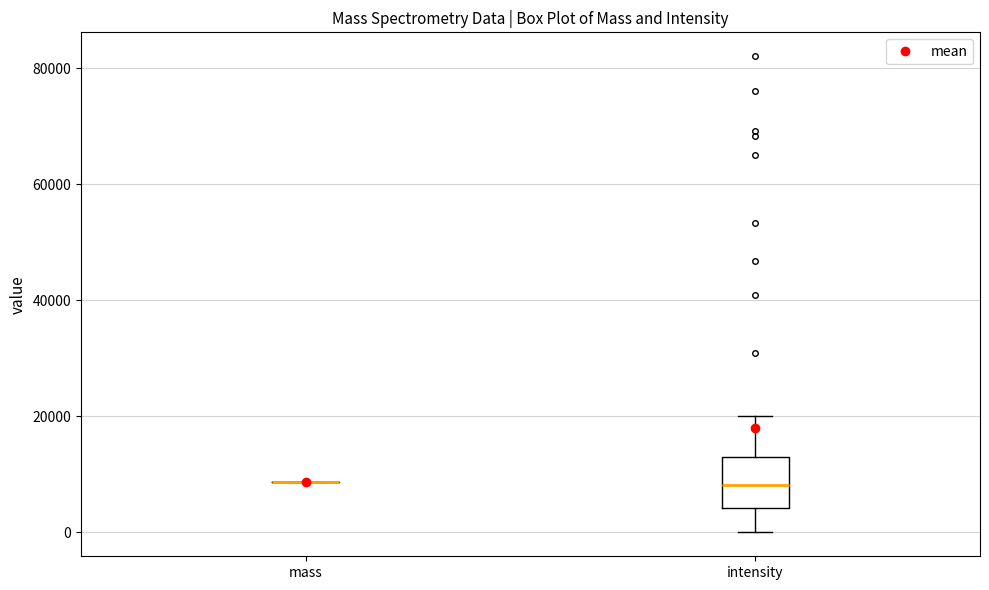

Comparing the boxes themselves (not the whiskers), which one is the tallest?

intensity